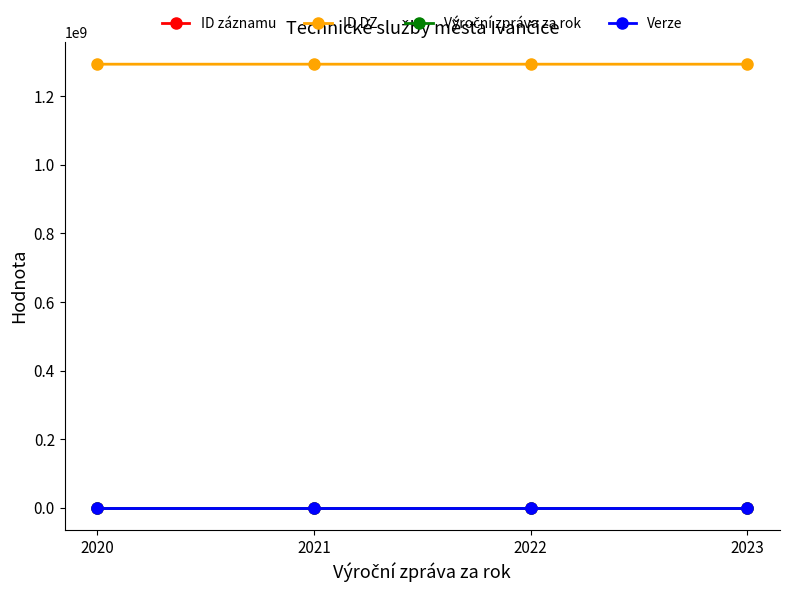

How many lines are shown in the chart?

4